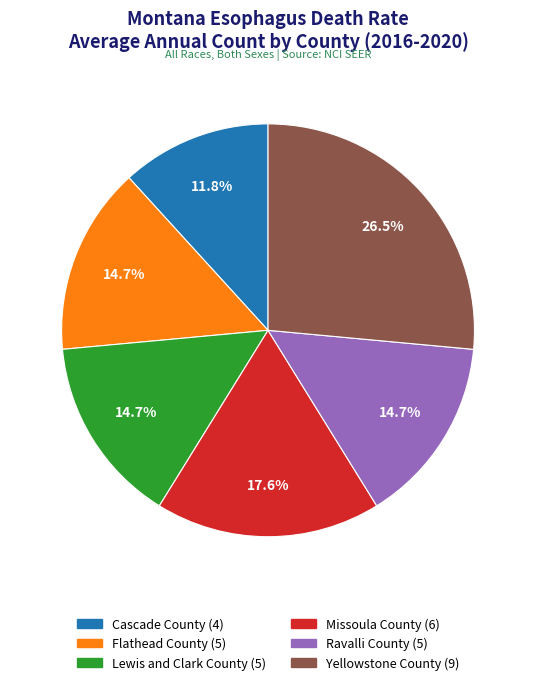

How many segments does this pie chart have?

6